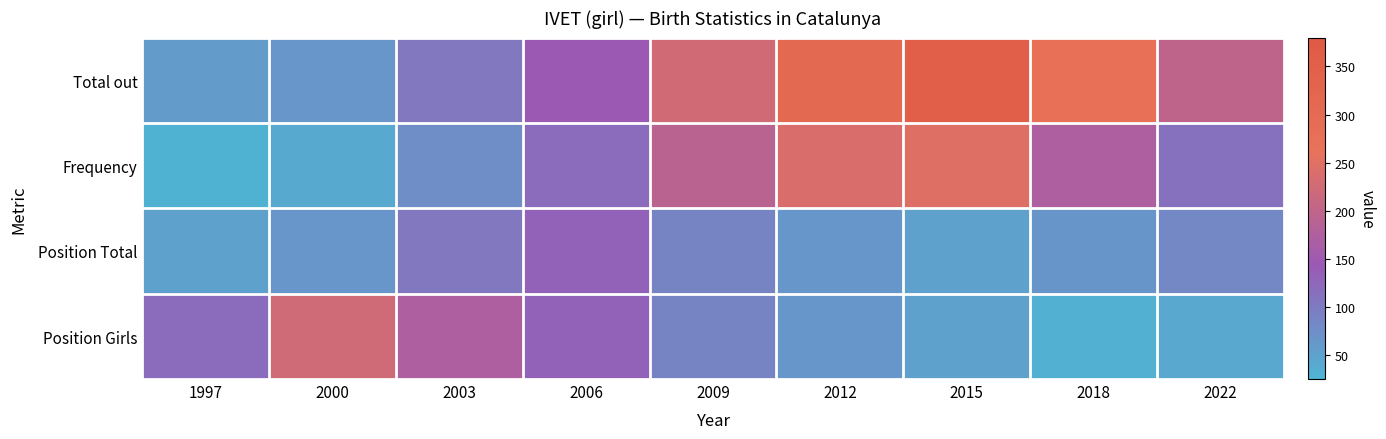

Reading left to right, extract all data points from this chart.

Total out: 1997=57	2000=65	2003=103	2006=146	2009=225	2012=309	2015=354	2018=274	2022=197
Frequency: 1997=29	2000=41	2003=75	2006=120	2009=191	2012=238	2015=248	2018=173	2022=111
Position Total: 1997=51	2000=65	2003=103	2006=131	2009=88	2012=63	2015=51	2018=66	2022=83
Position Girls: 1997=120	2000=224	2003=173	2006=131	2009=88	2012=63	2015=51	2018=31	2022=42